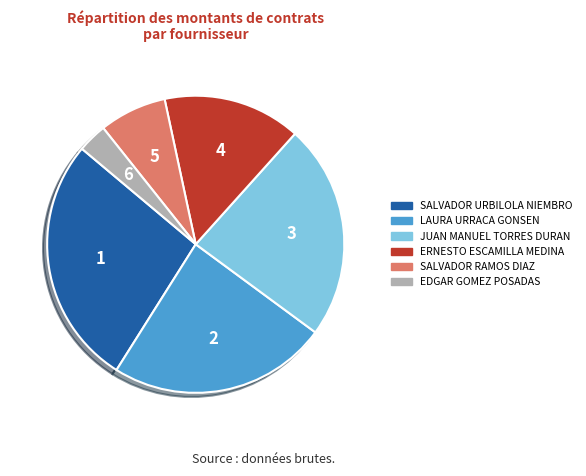

Combined, do EDGAR GOMEZ POSADAS and ERNESTO ESCAMILLA MEDINA account for over 50%?

No